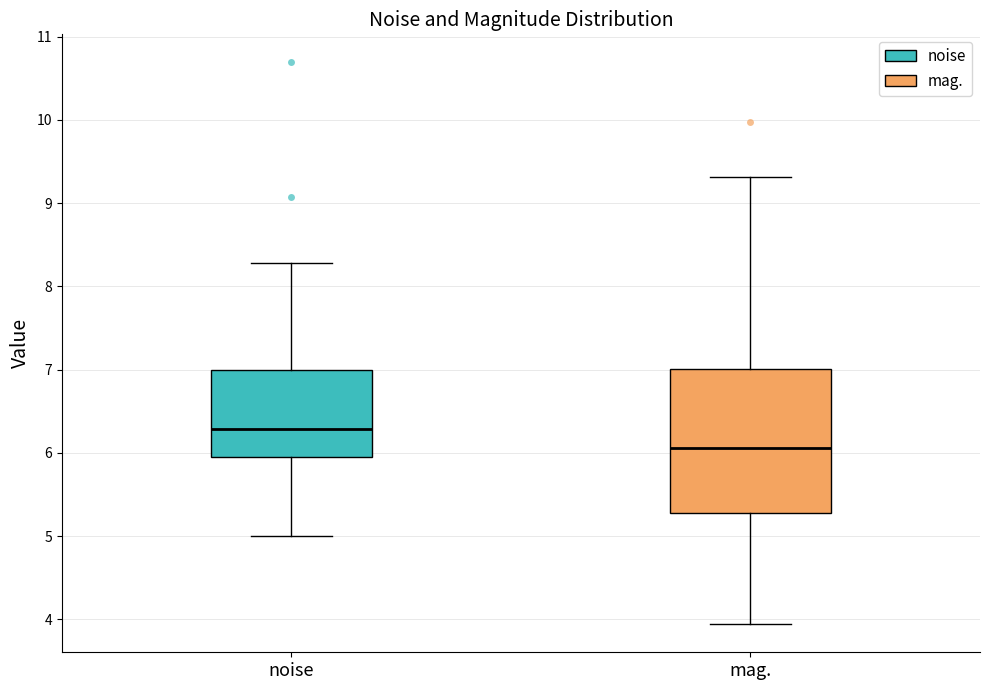

Which box has the highest median line?

noise